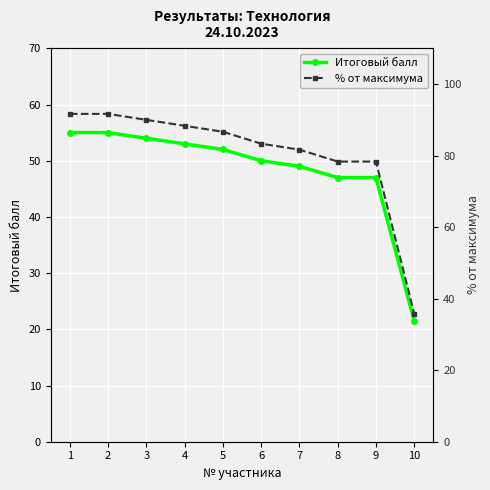

Which category has the lowest value in the Итоговый балл series?

10